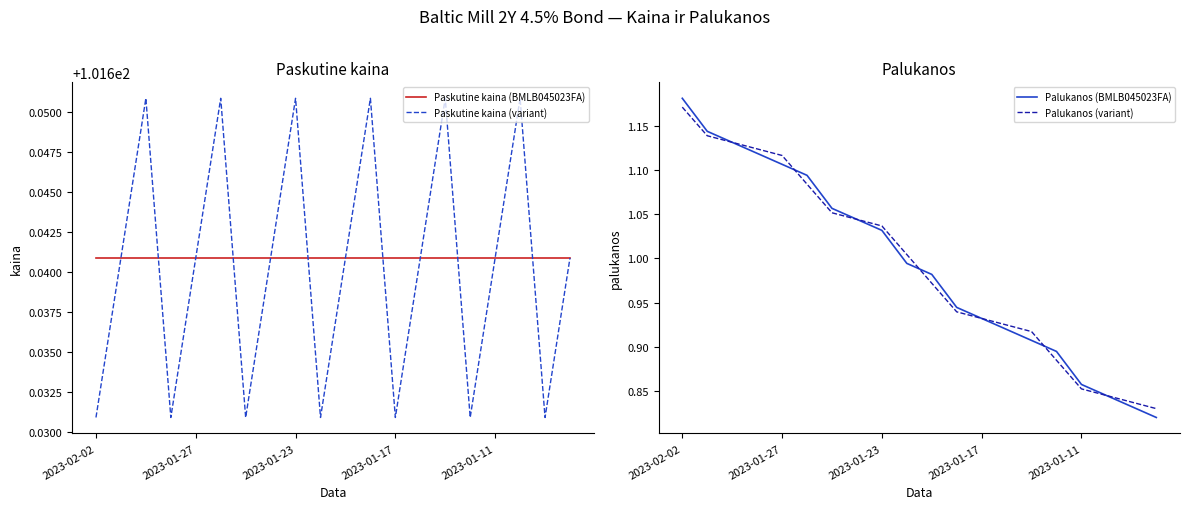

At 14, list the series in order from smallest to largest.

Palukanos (BMLB045023FA), Palukanos (variant), Paskutine kaina (BMLB045023FA), Paskutine kaina (variant)